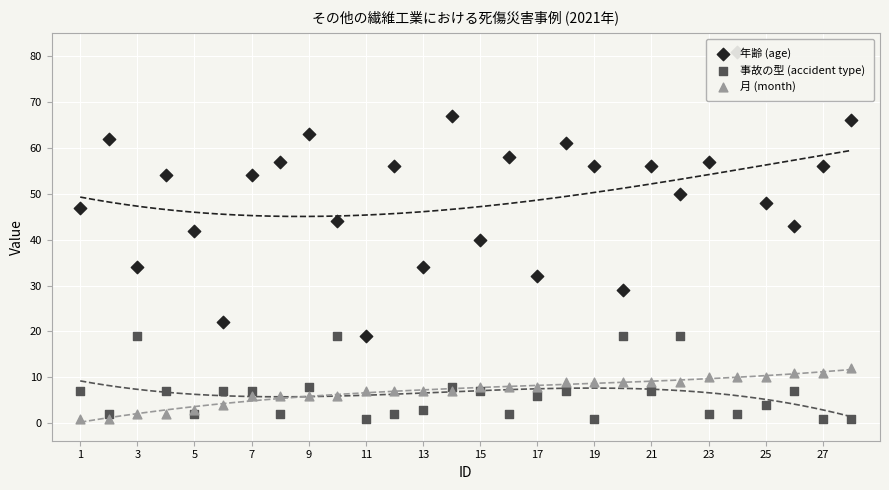

Which series reaches the minimum Y coordinate?

事故の型 (accident type)